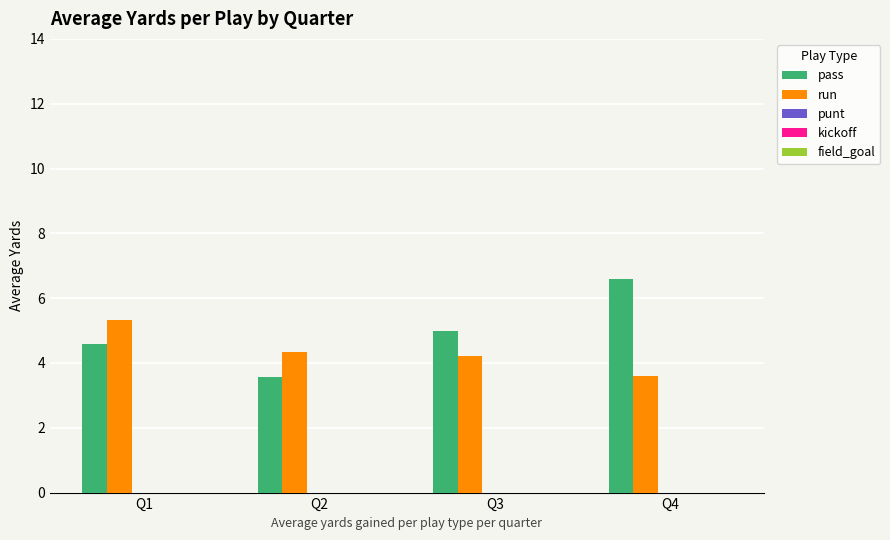

What is the total value across all series at Q3?

9.2